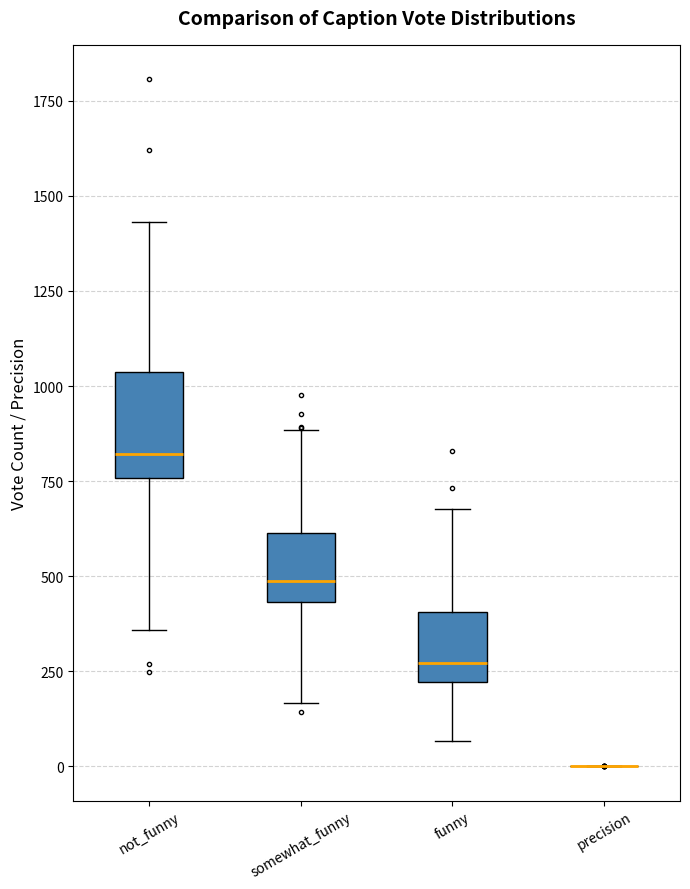

Reading left to right, read every box against the y-axis: the position of its median line, the range the box covers, and the ends of its whiskers. The values are not printed on the chart, so give them approximately, as read against the axis.

not_funny: median 800, box 750 to 1050, whiskers 350 to 1450
somewhat_funny: median 500, box 450 to 600, whiskers 150 to 900
funny: median 250, box 200 to 400, whiskers 50 to 700
precision: box collapsed to a line at 0, whiskers 0 to 0